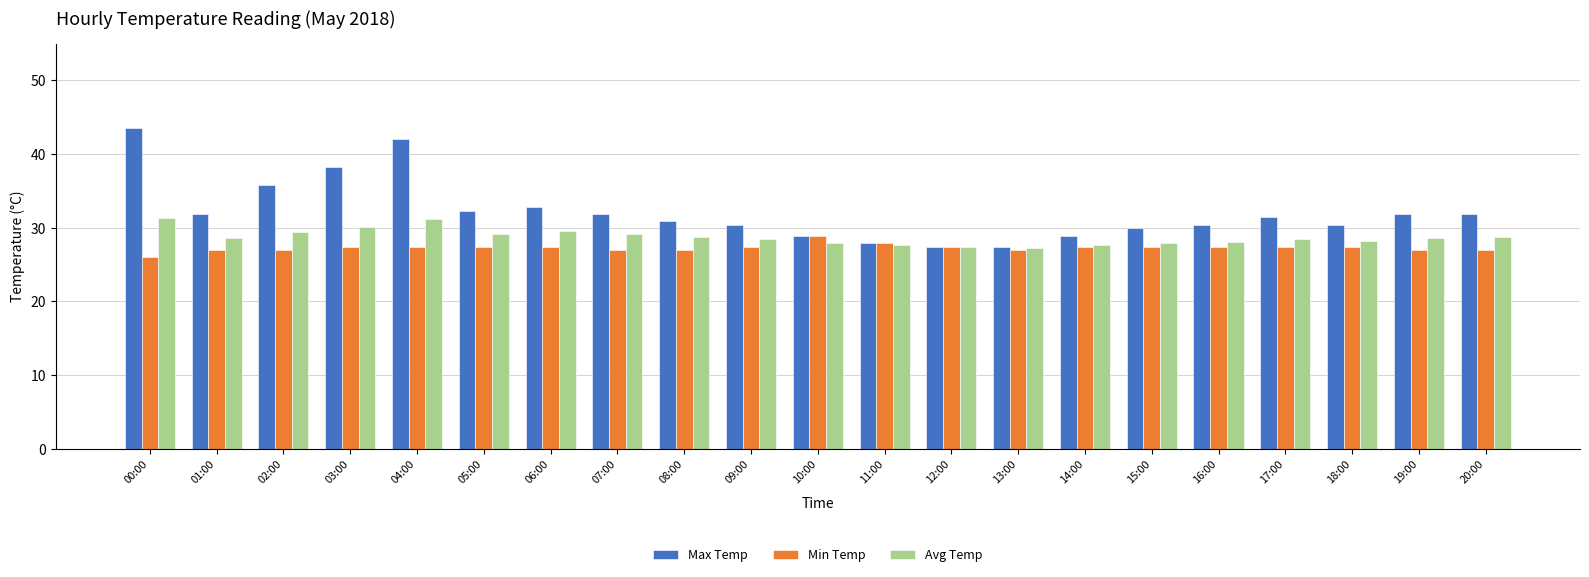

The Avg Temp series shows 29.4 at 02:00. True or false?

True